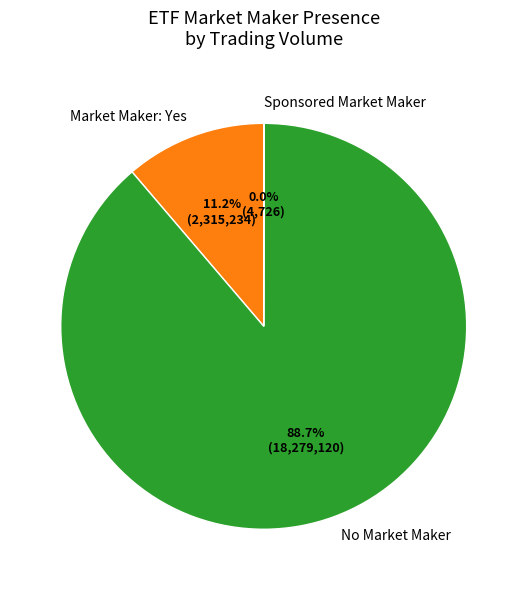

Which category accounts for the majority?

No Market Maker